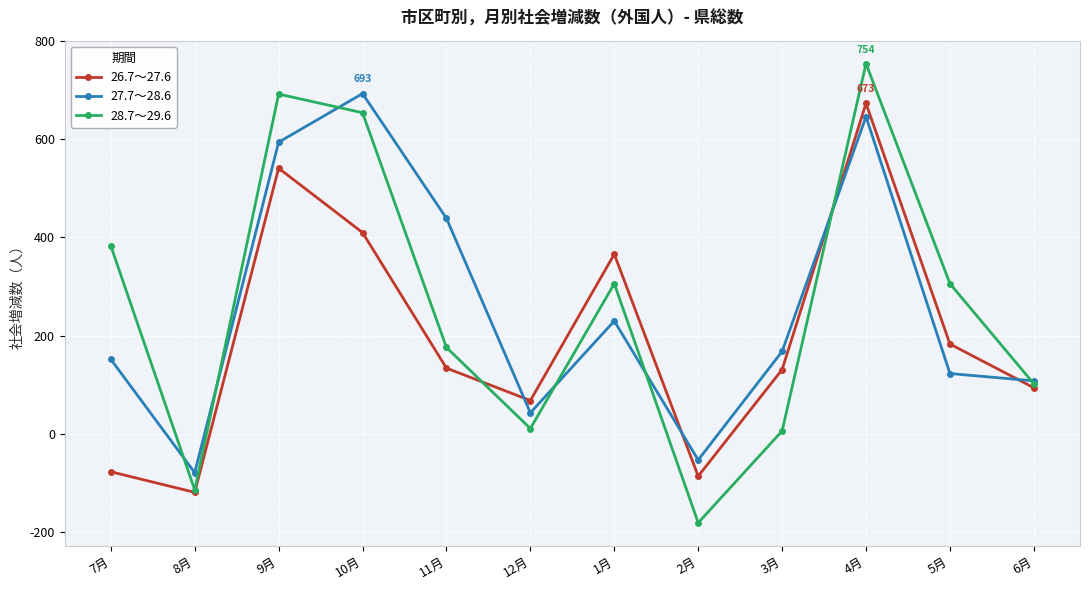

Is the value of 27.7～28.6 at 9月 greater than the value of 26.7～27.6 at 11月?

Yes